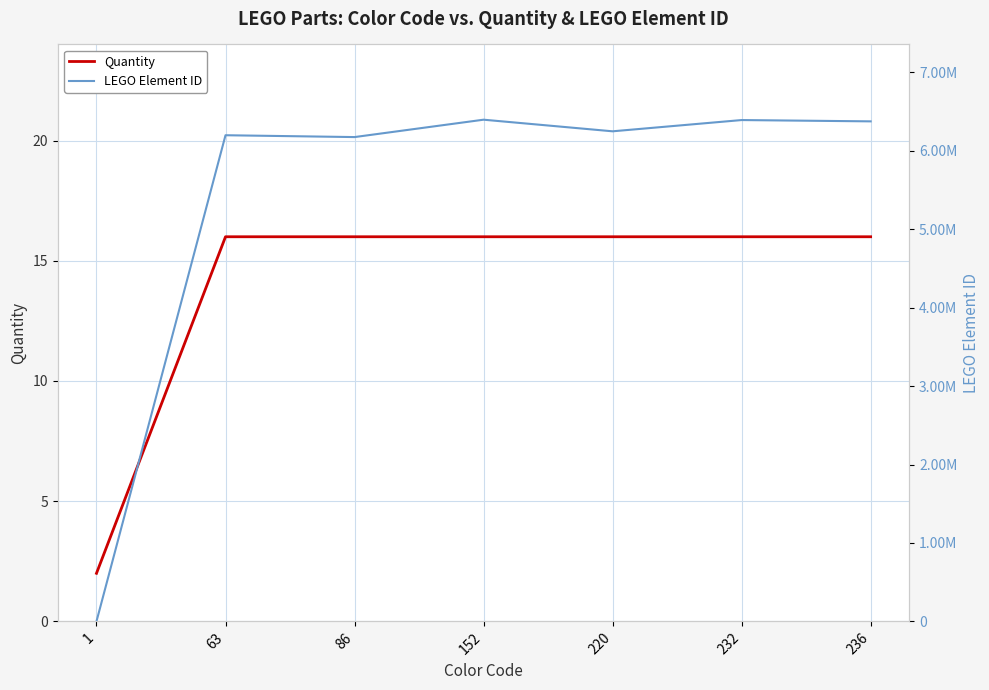

What are all the series names shown in the legend?

Quantity, LEGO Element ID